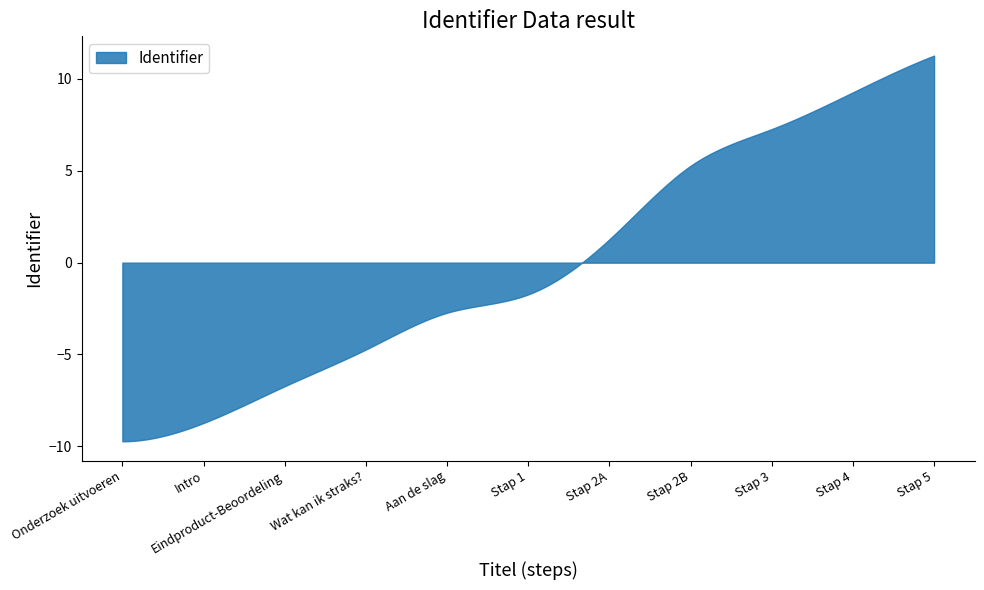

Rank the categories by value from highest to lowest.

Stap 5, Stap 4, Stap 3, Stap 2B, Stap 2A, Stap 1, Aan de slag, Wat kan ik straks?, Eindproduct-Beoordeling, Intro, Onderzoek uitvoeren